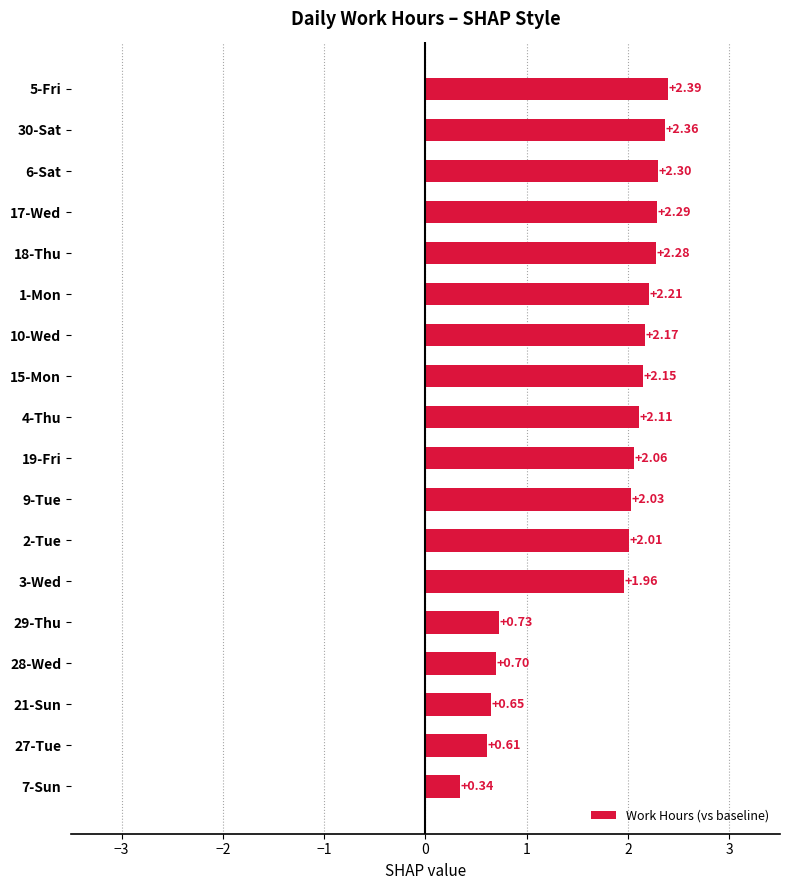

List the labels in order of value, smallest first.

7-Sun, 27-Tue, 21-Sun, 28-Wed, 29-Thu, 3-Wed, 2-Tue, 9-Tue, 19-Fri, 4-Thu, 15-Mon, 10-Wed, 1-Mon, 18-Thu, 17-Wed, 6-Sat, 30-Sat, 5-Fri